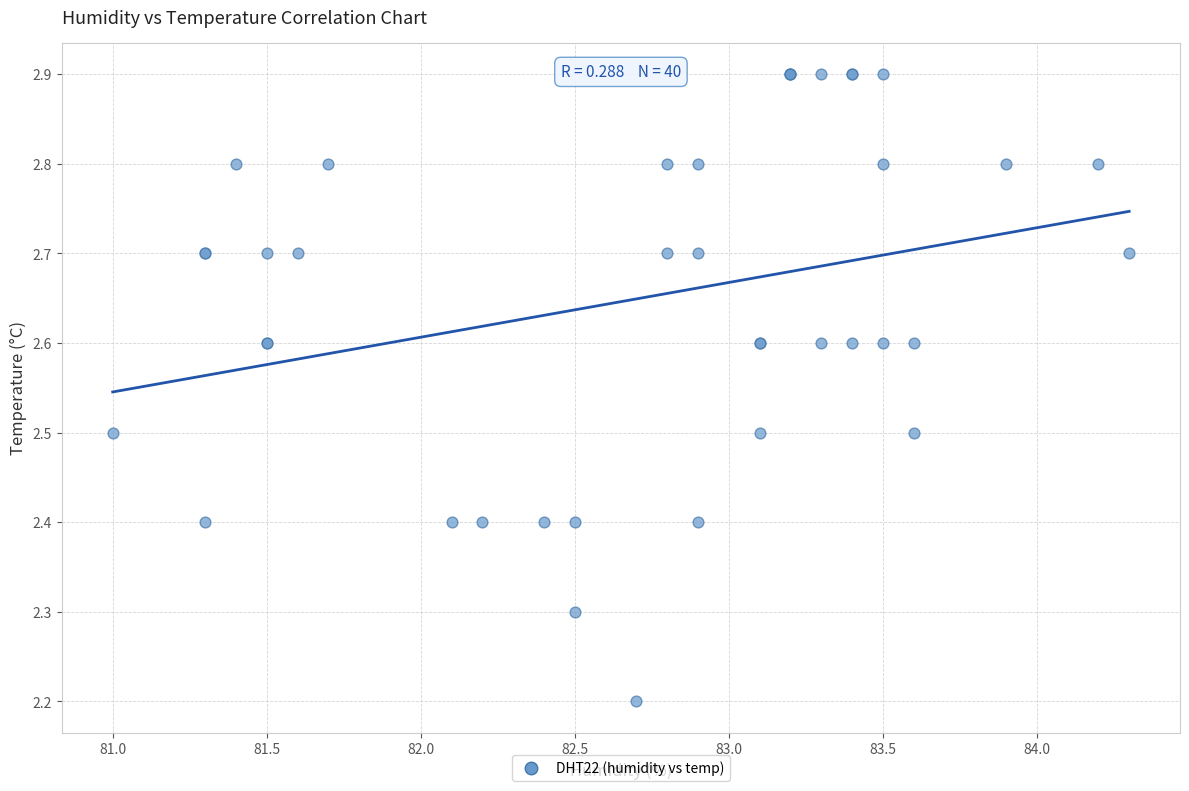

What Y value in the scatter plot is closest to 2?

2.2